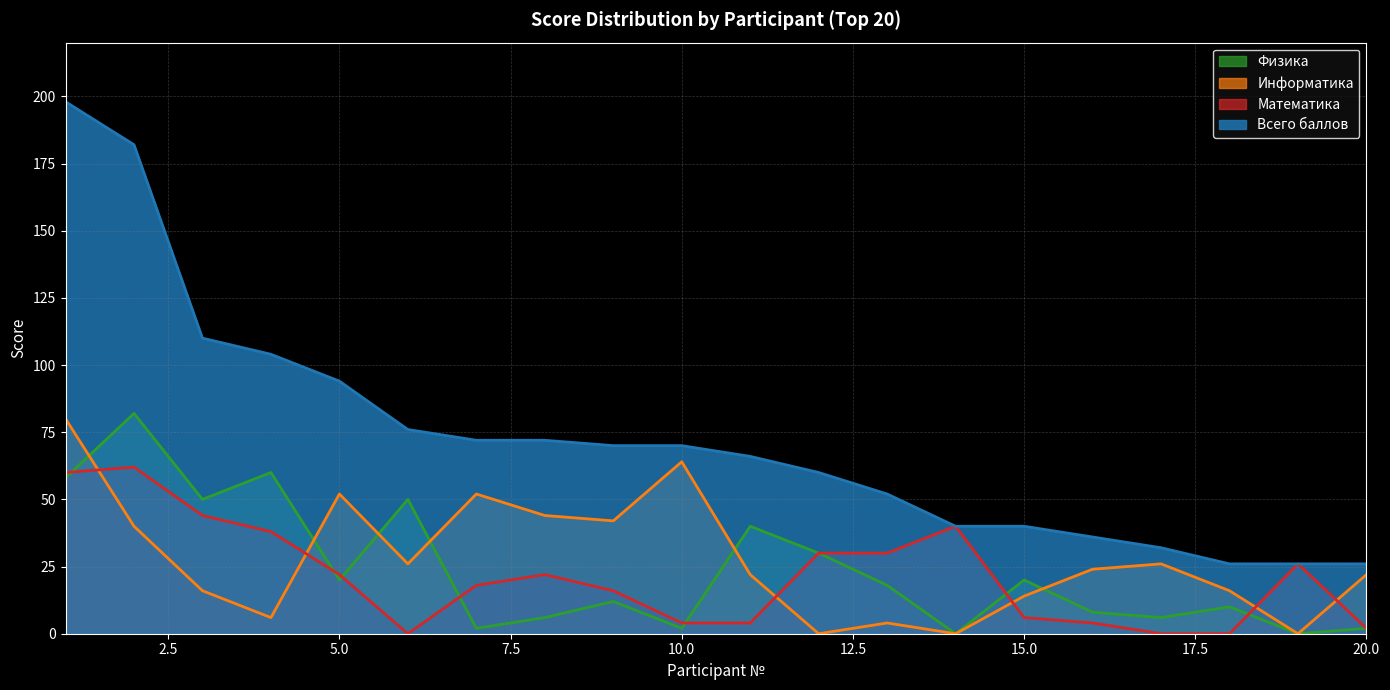

Reading left to right, extract all data points from this chart.

Всего баллов: 1=198	2=182	3=110	4=104	5=94	6=76	7=72	8=72	9=70	10=70	11=66	12=60	13=52	14=40	15=40	16=36	17=32	18=26	19=26	20=26
Математика: 1=60	2=62	3=44	4=38	5=22	6=0	7=18	8=22	9=16	10=4	11=4	12=30	13=30	14=40	15=6	16=4	17=0	18=0	19=26	20=2
Информатика: 1=80	2=40	3=16	4=6	5=52	6=26	7=52	8=44	9=42	10=64	11=22	12=0	13=4	14=0	15=14	16=24	17=26	18=16	19=0	20=22
Физика: 1=58	2=82	3=50	4=60	5=20	6=50	7=2	8=6	9=12	10=2	11=40	12=30	13=18	14=0	15=20	16=8	17=6	18=10	19=0	20=2